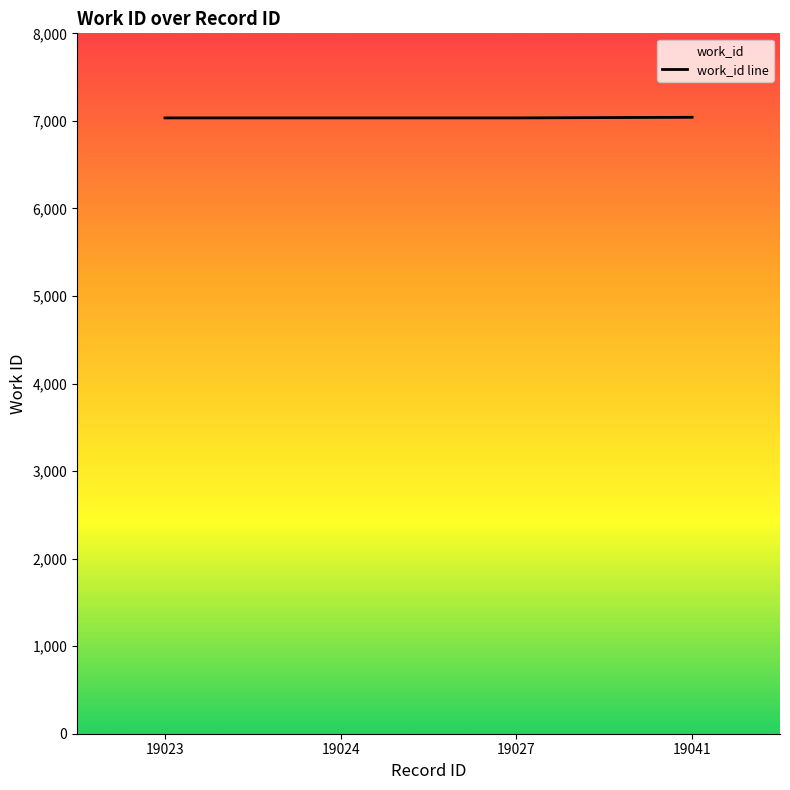

What is the ratio of the value at 19024 to the value at 19027?

1.0